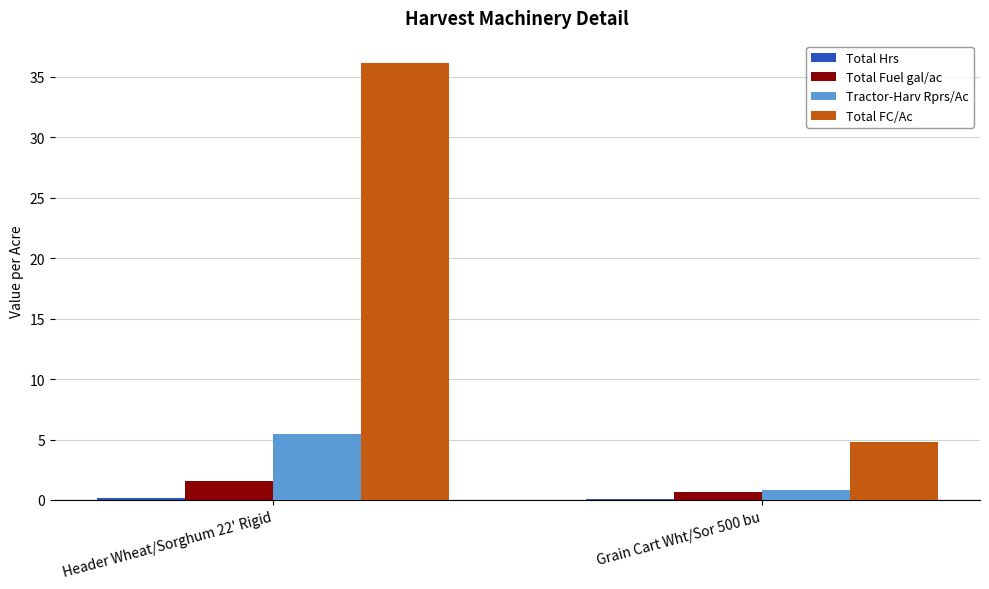

True or false: Tractor-Harv Rprs/Ac has a value of 2.6 at Header Wheat/Sorghum 22' Rigid.

False